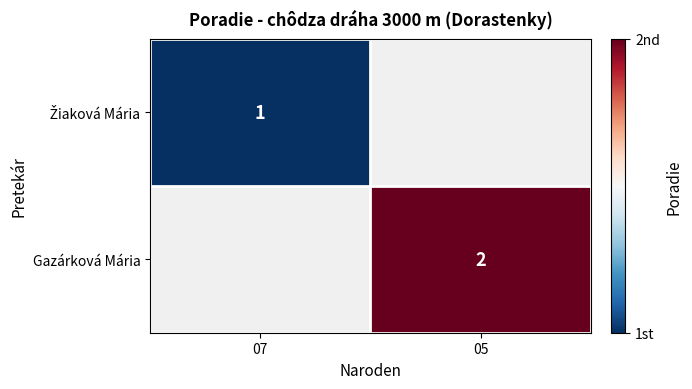

What is the greatest value displayed?

2.0